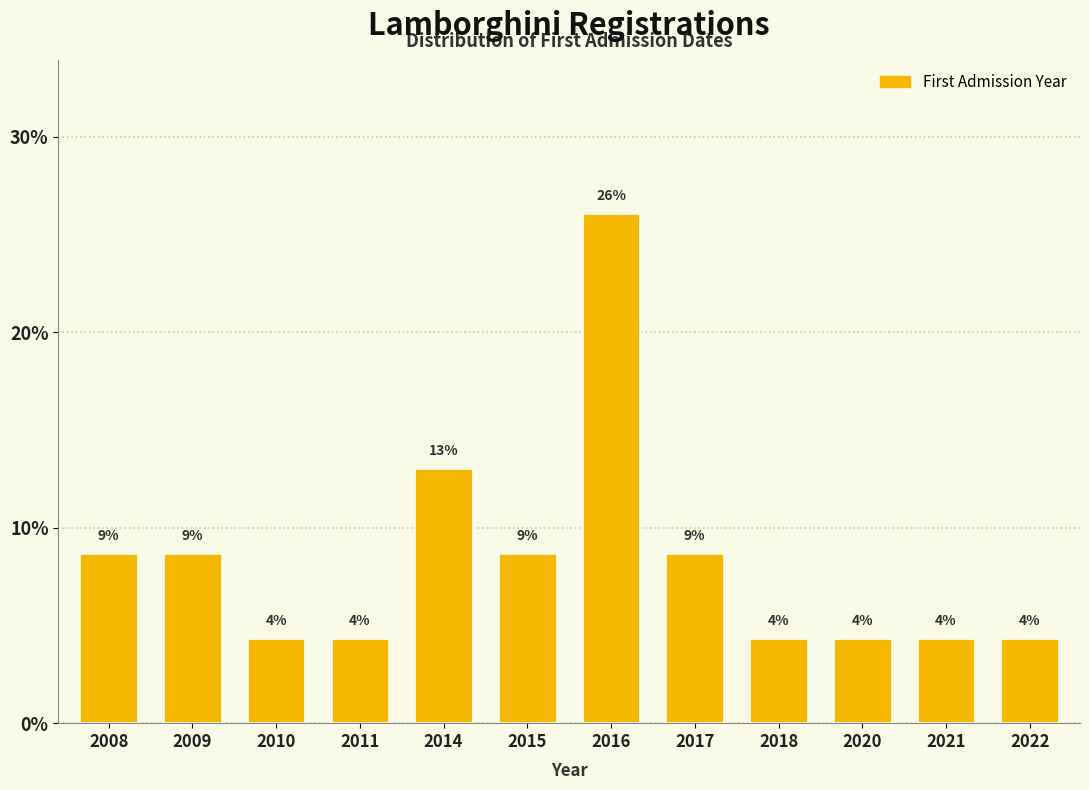

Does the chart contain any negative values?

No